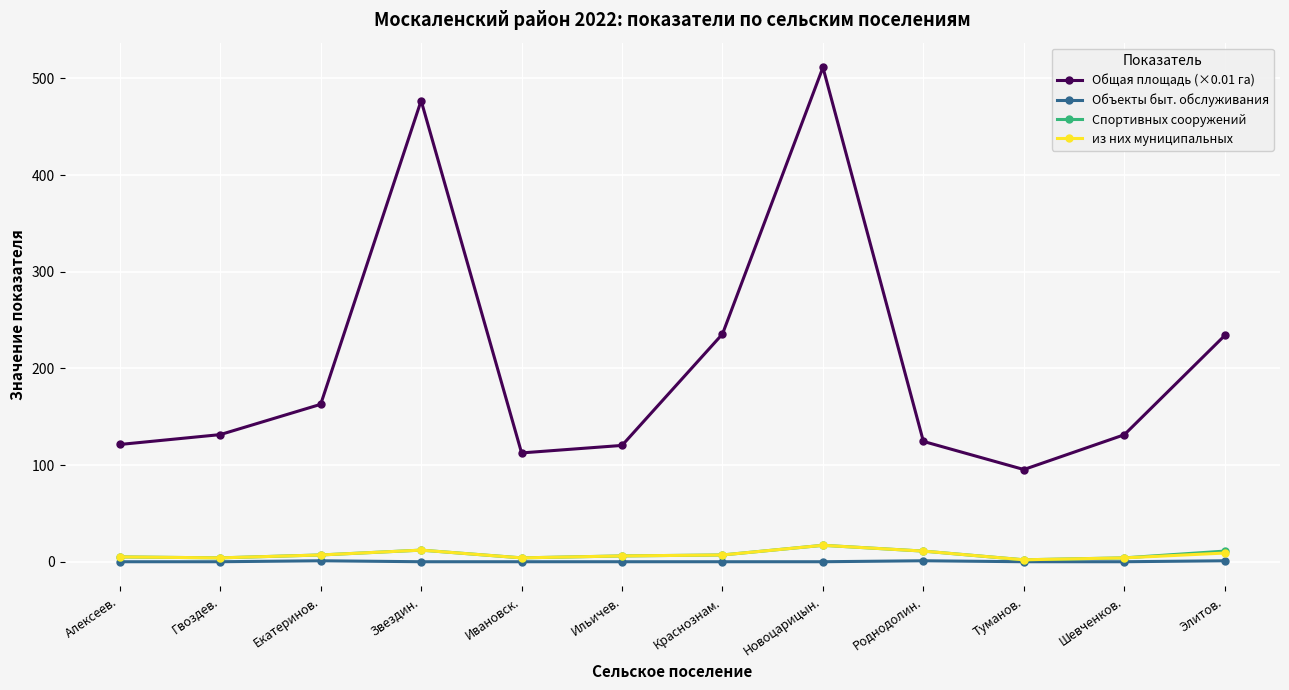

Between Алексеев. and Звездин., which series saw the biggest shift?

Общая площадь (×0.01 га)